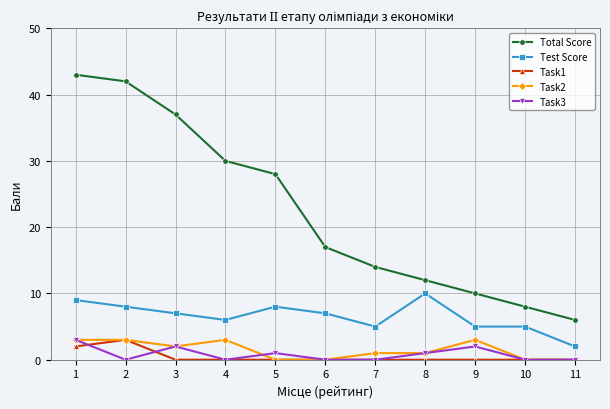

Which series has the largest total across all categories?

Total Score